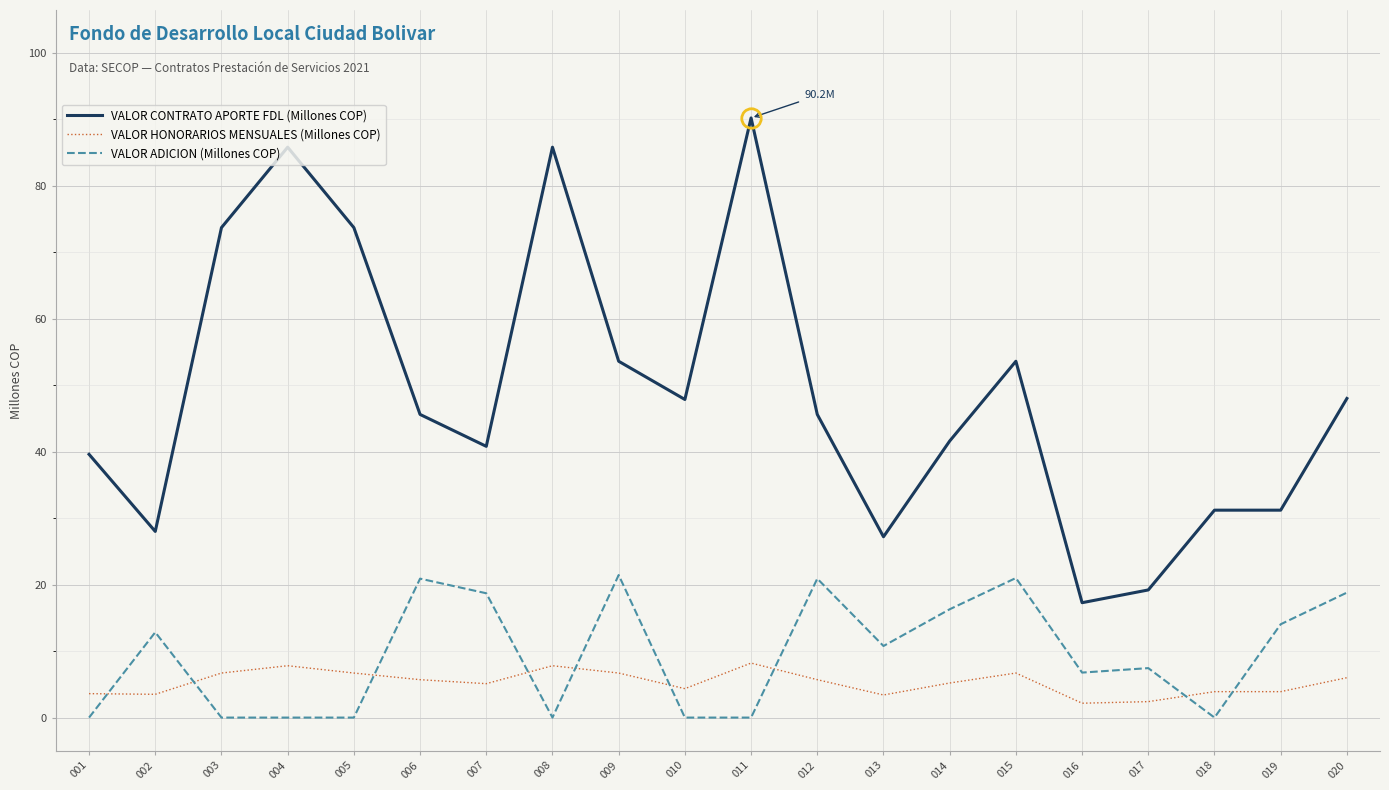

Does the chart display data point markers on the line(s)?

No